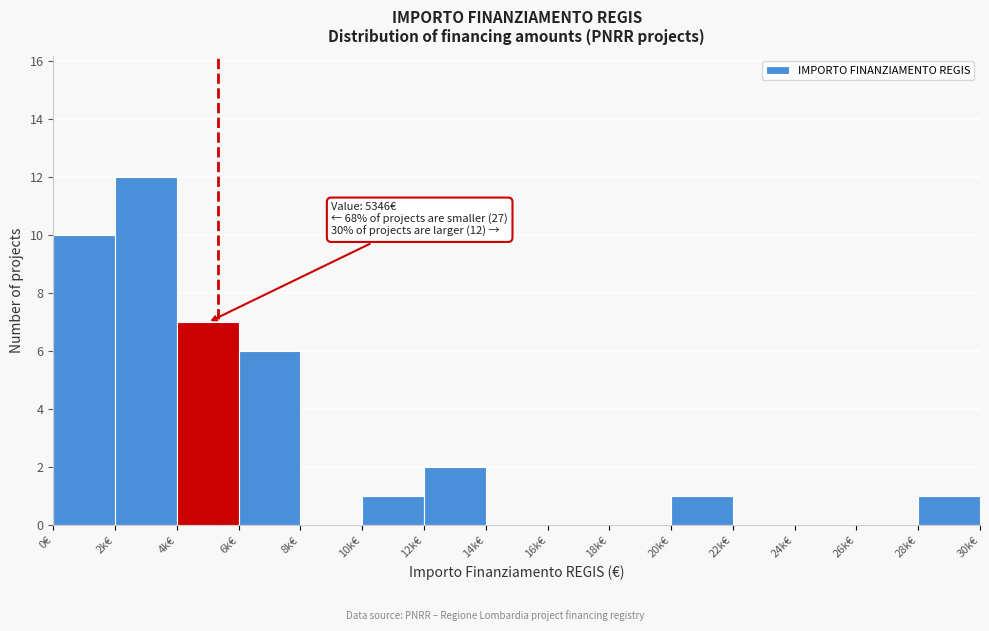

Reading left to right, what are all the values shown in this chart?

0€=10	2k€=12	4k€=7	6k€=6	8k€=0	10k€=1	12k€=2	14k€=0	16k€=0	18k€=0	20k€=1	22k€=0	24k€=0	26k€=0	28k€=1